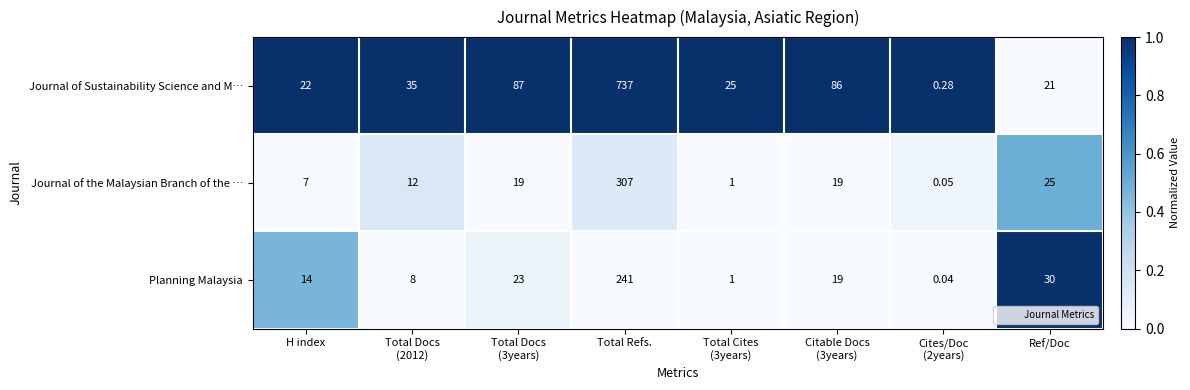

What is the difference between the highest and lowest values at Total Docs
(2012)?

27.0